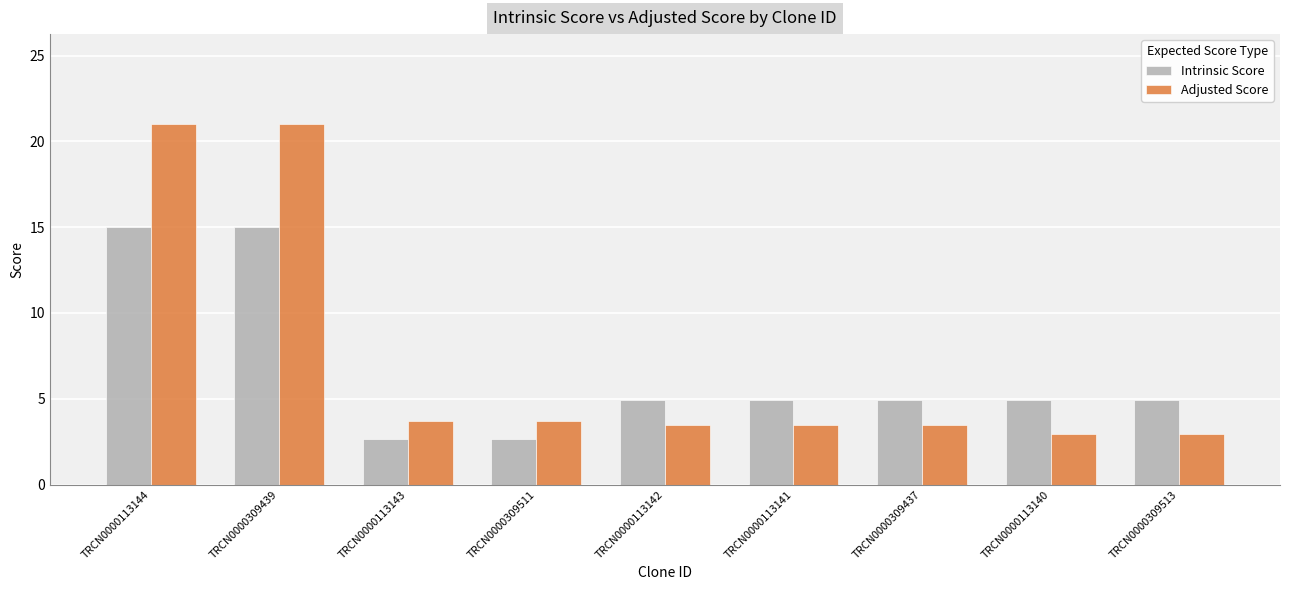

How many data points does each series have?

9